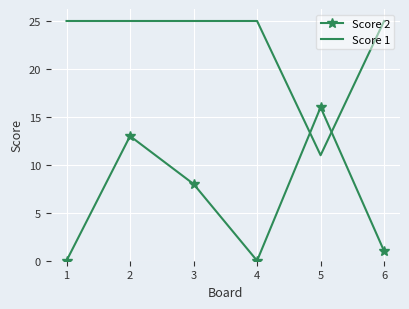

Rank the series at 1 from highest to lowest value.

Score 1, Score 2